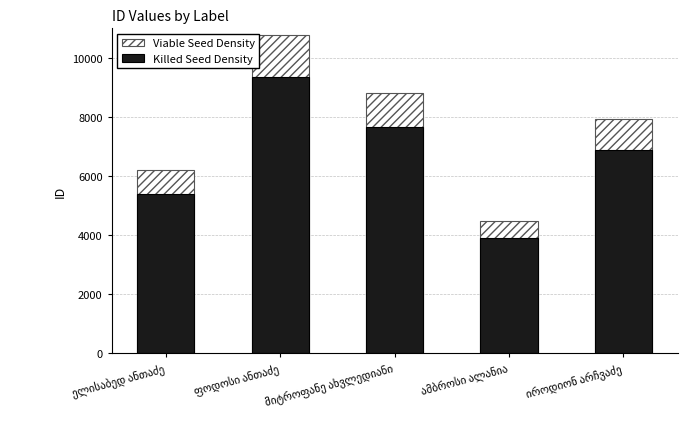

How many distinct data groups are displayed?

2